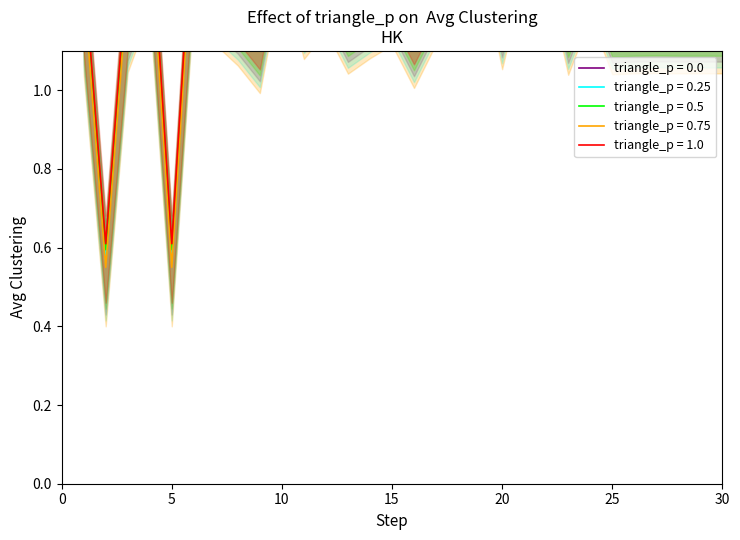

In Upper Band, how many points are lower than both neighbors (excluding endpoints)?

9